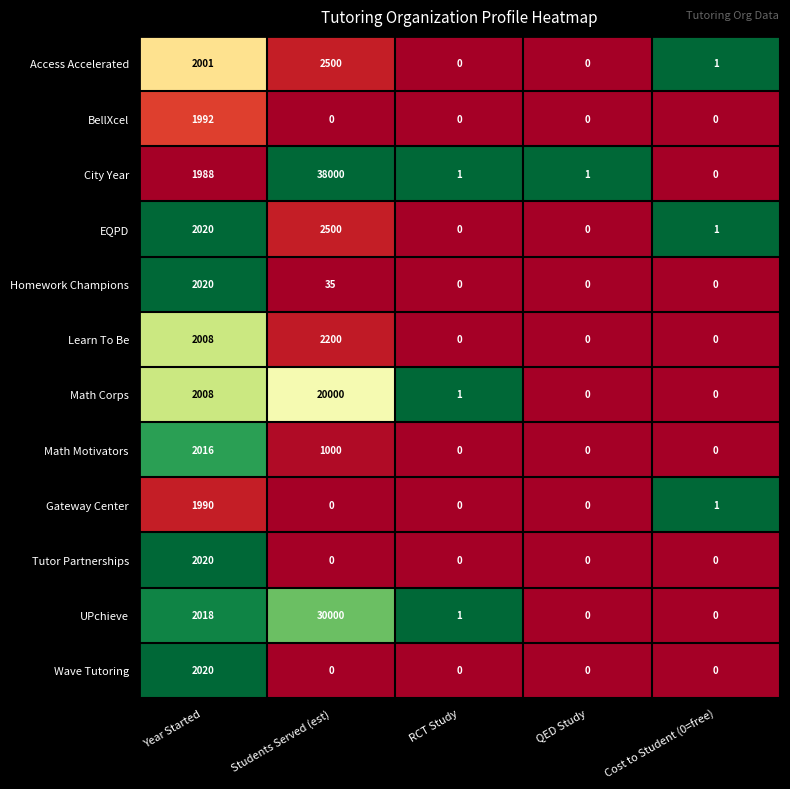

Which series has the largest range (max minus min)?

City Year